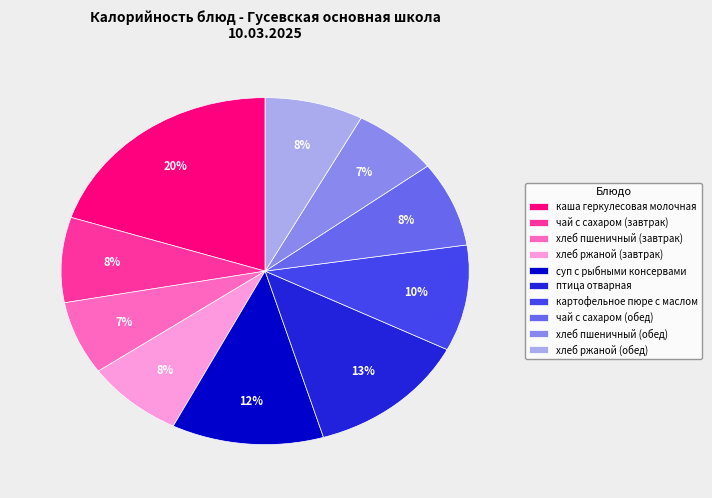

What percentage is the хлеб ржаной (завтрак) slice, to the nearest percent?

8%